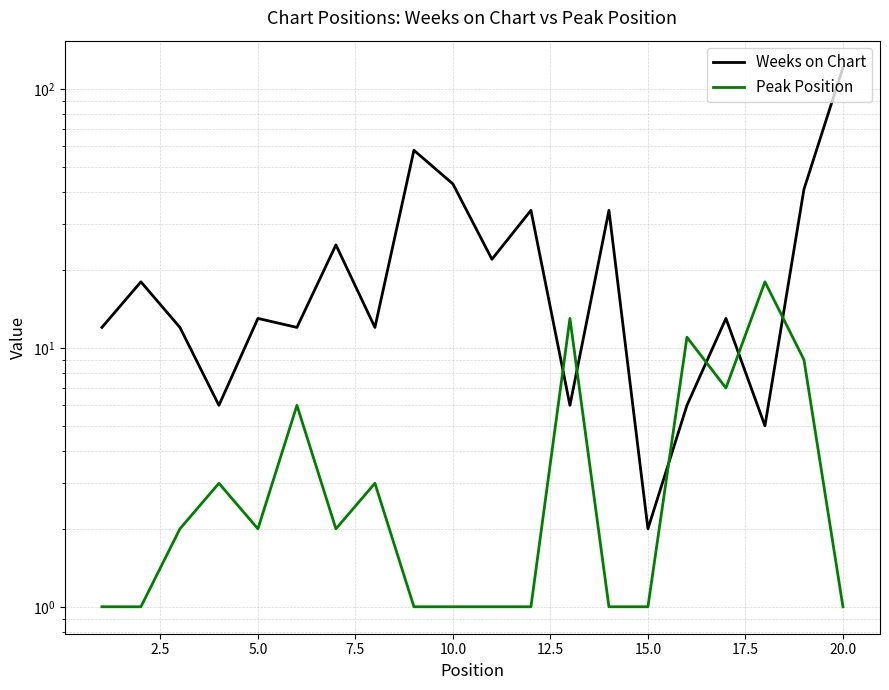

At how many categories does at least one series exceed 55?

2